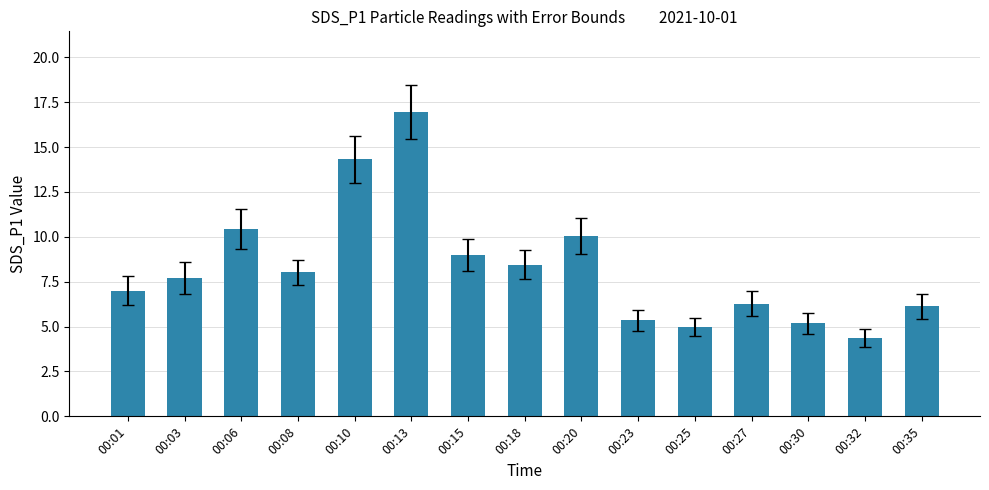

What is the difference between the maximum and minimum values?

12.6